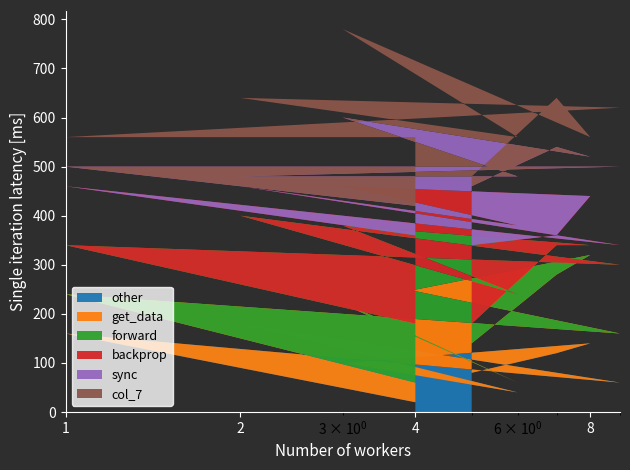

True or false: get_data and backprop cross at least once.

False